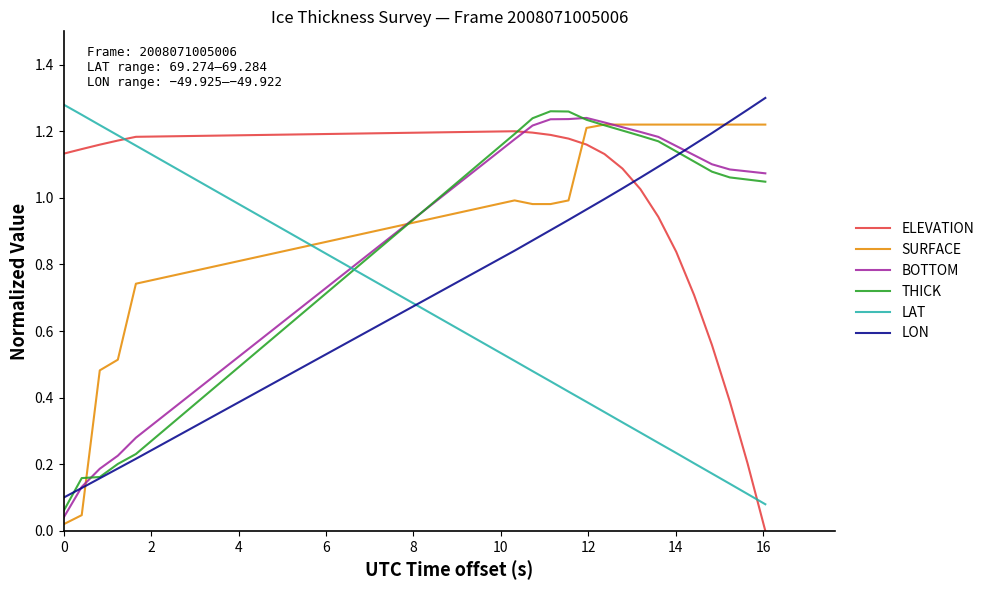

After their last crossing, which series has the higher values: SURFACE or LAT?

SURFACE